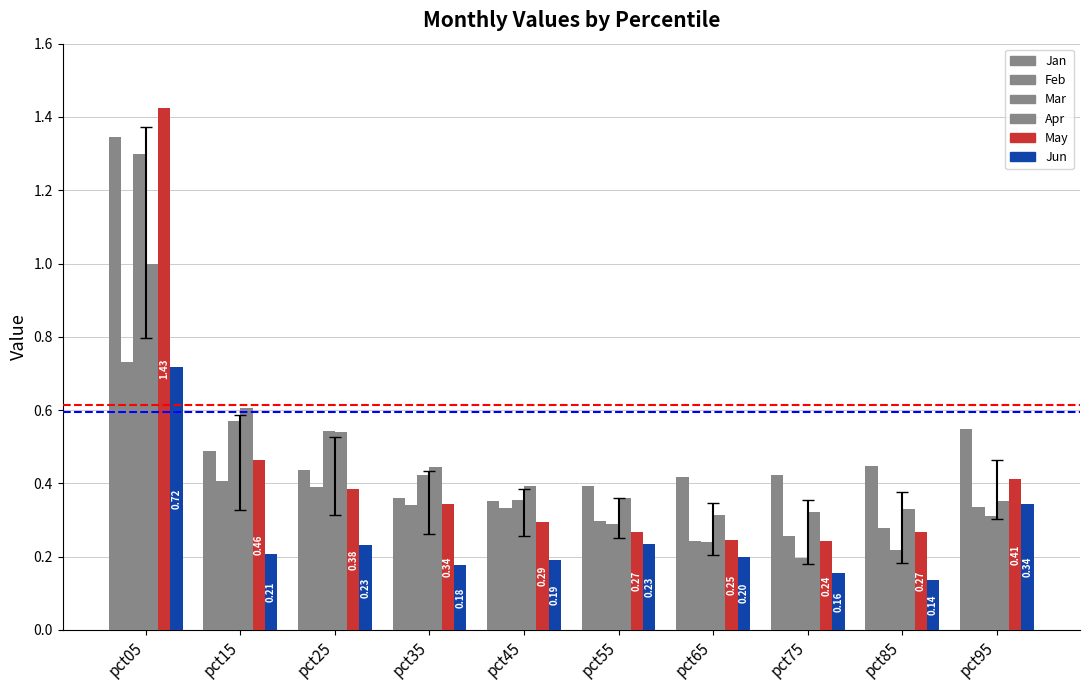

Between pct05 and pct45, which is larger?

pct05